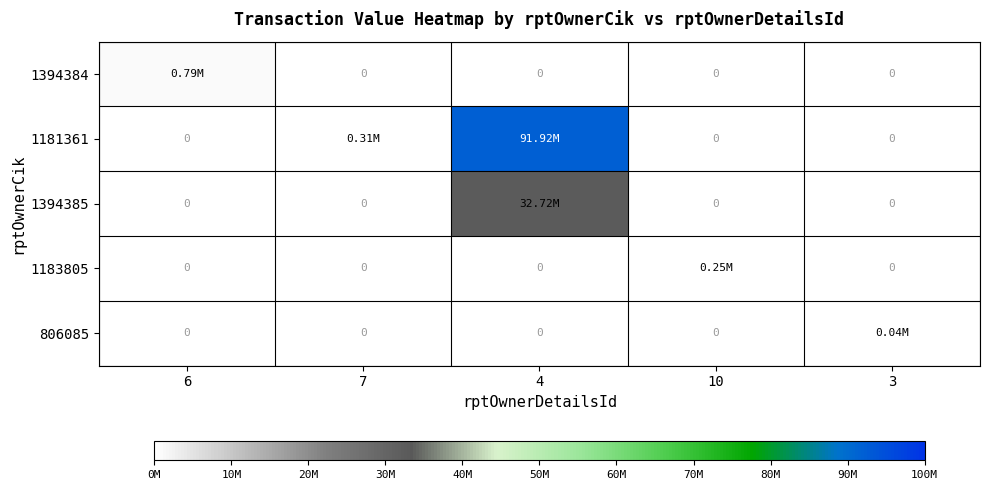

At which category does the chart reach its peak across all series?

4